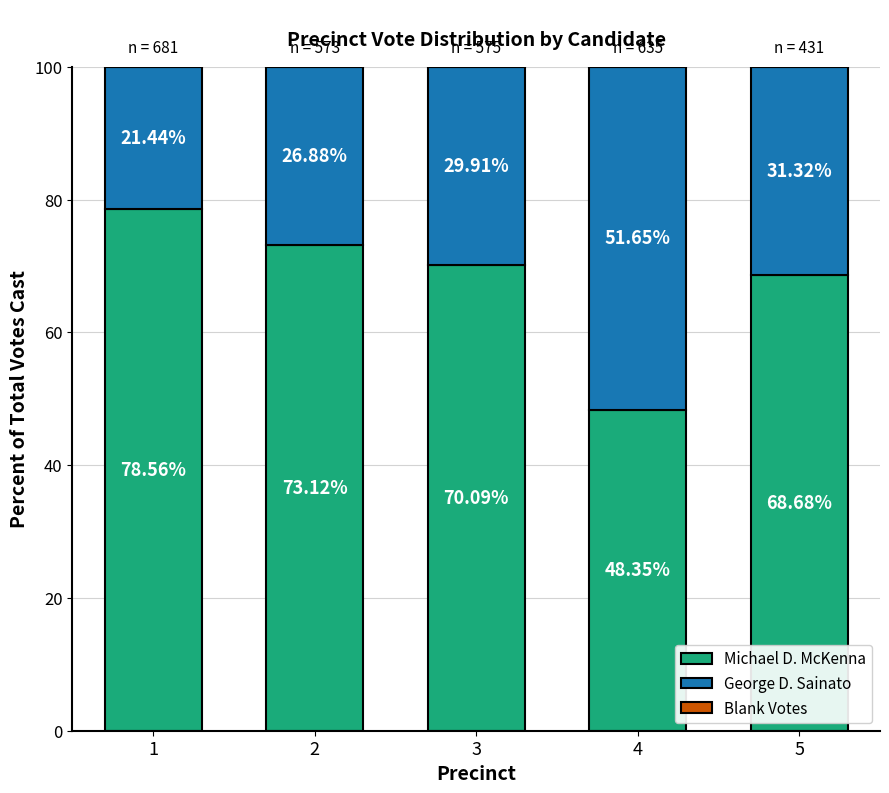

What is the approximate value of Michael D. McKenna at 3?

70.1